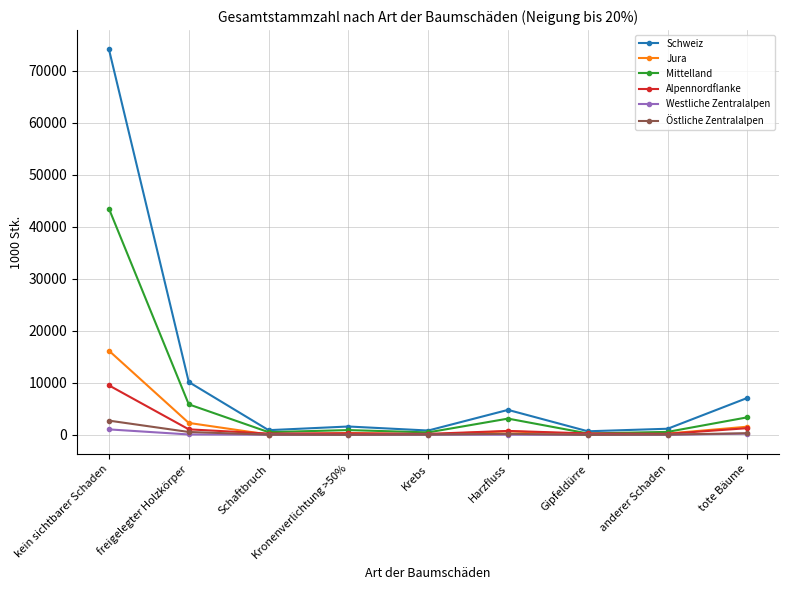

At which category does the chart reach its peak across all series?

kein sichtbarer Schaden